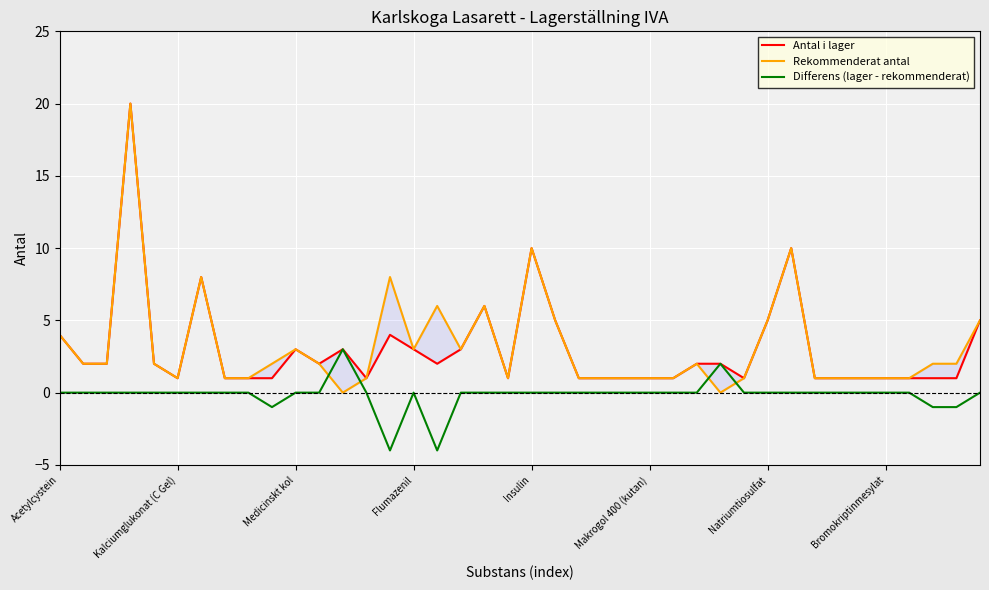

What is the maximum value shown in the chart?

20